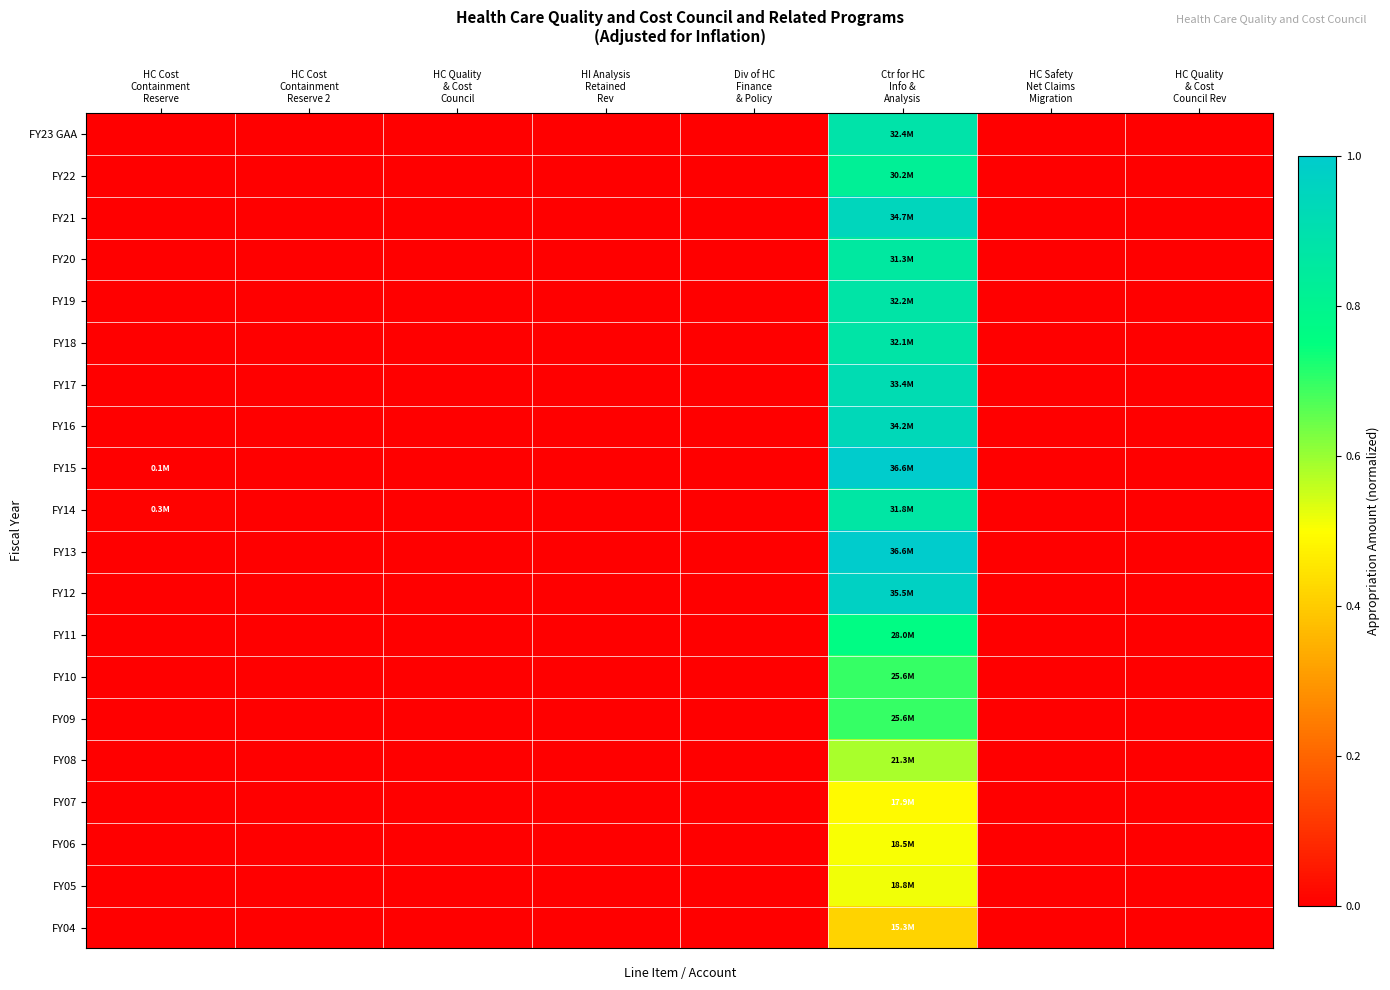

At which category does the chart reach its minimum across all series?

HC Cost
Containment
Reserve